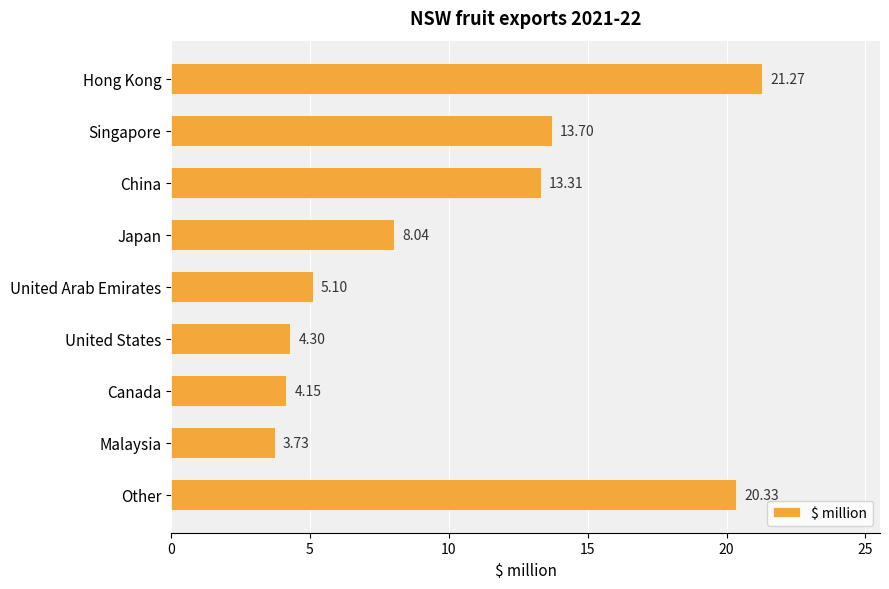

At which category does the chart reach its minimum across all series?

Malaysia